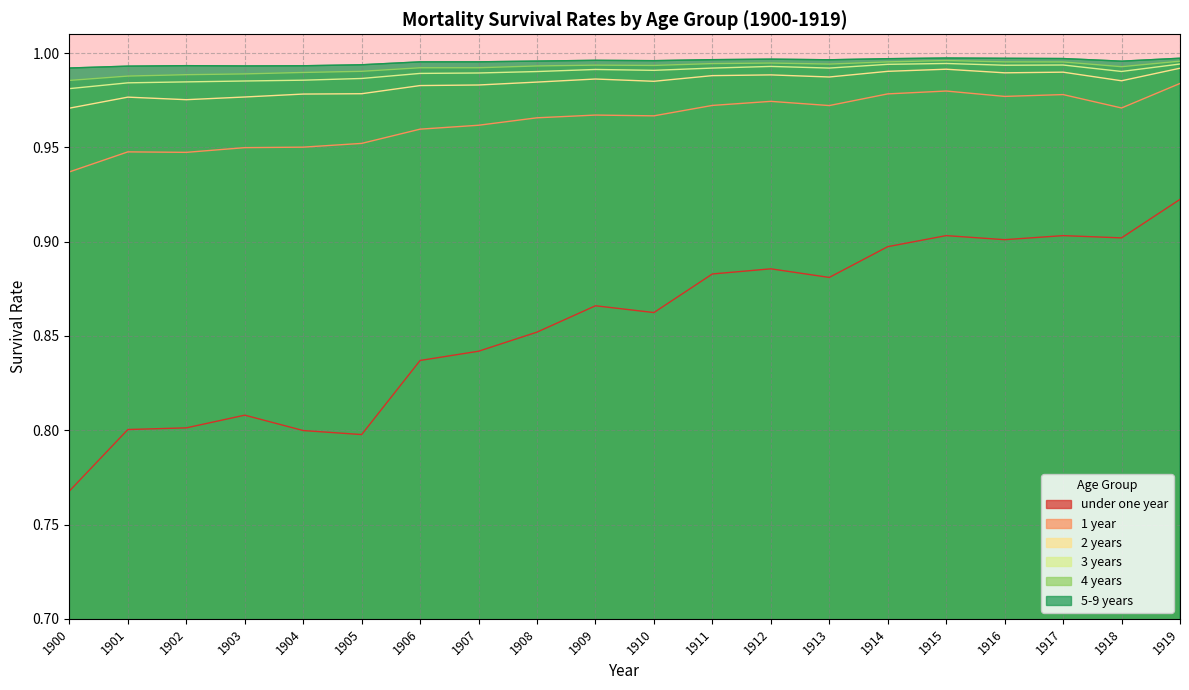

Rank the series by their maximum value, from lowest to highest.

under one year, 1 year, 2 years, 3 years, 4 years, 5-9 years